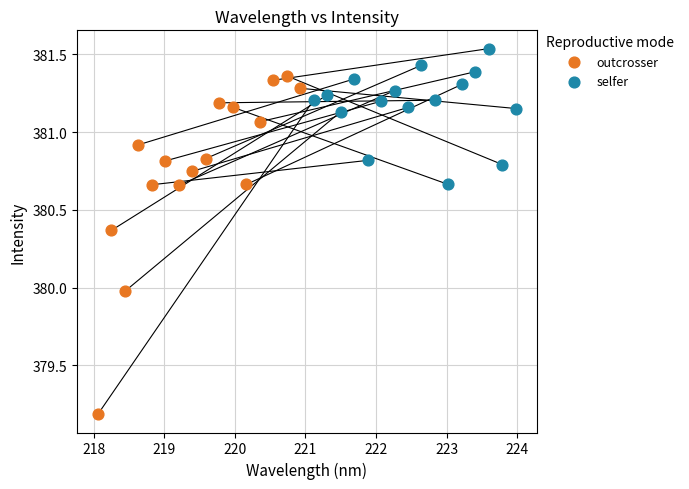

Which series has the largest Y range (max minus min)?

outcrosser